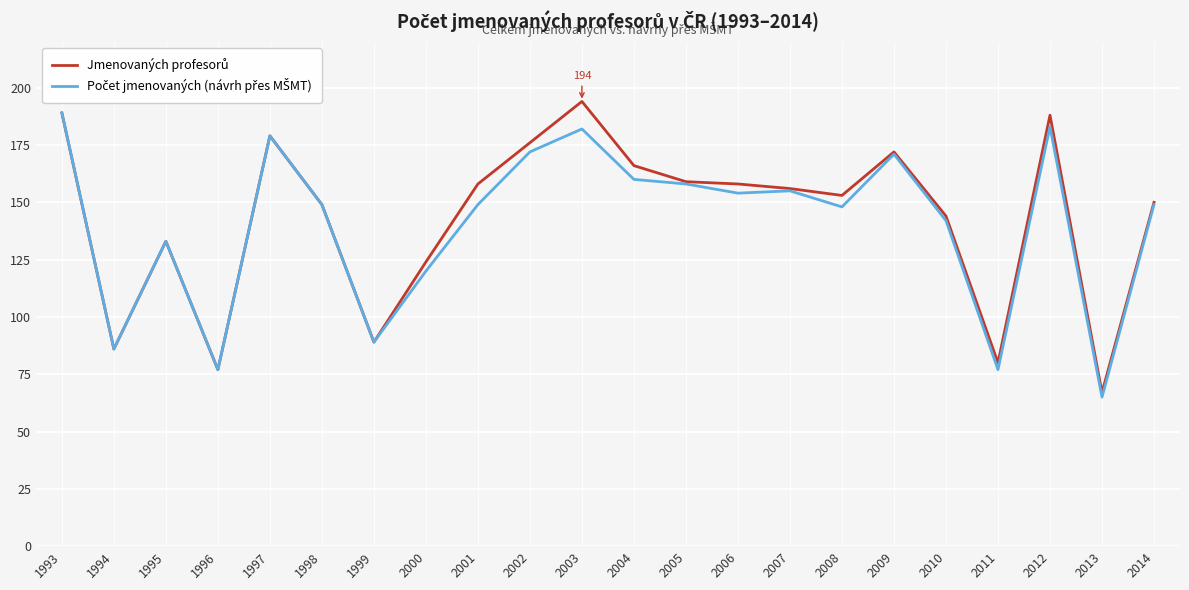

Which label corresponds to the largest value in the chart?

2003